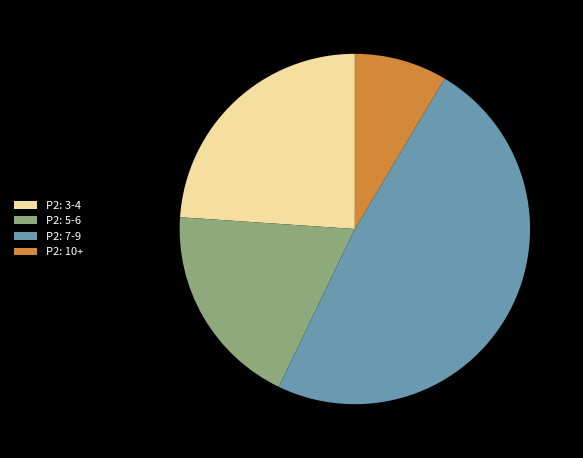

The P2: 10+ slice represents 9% of the pie. True or false?

True